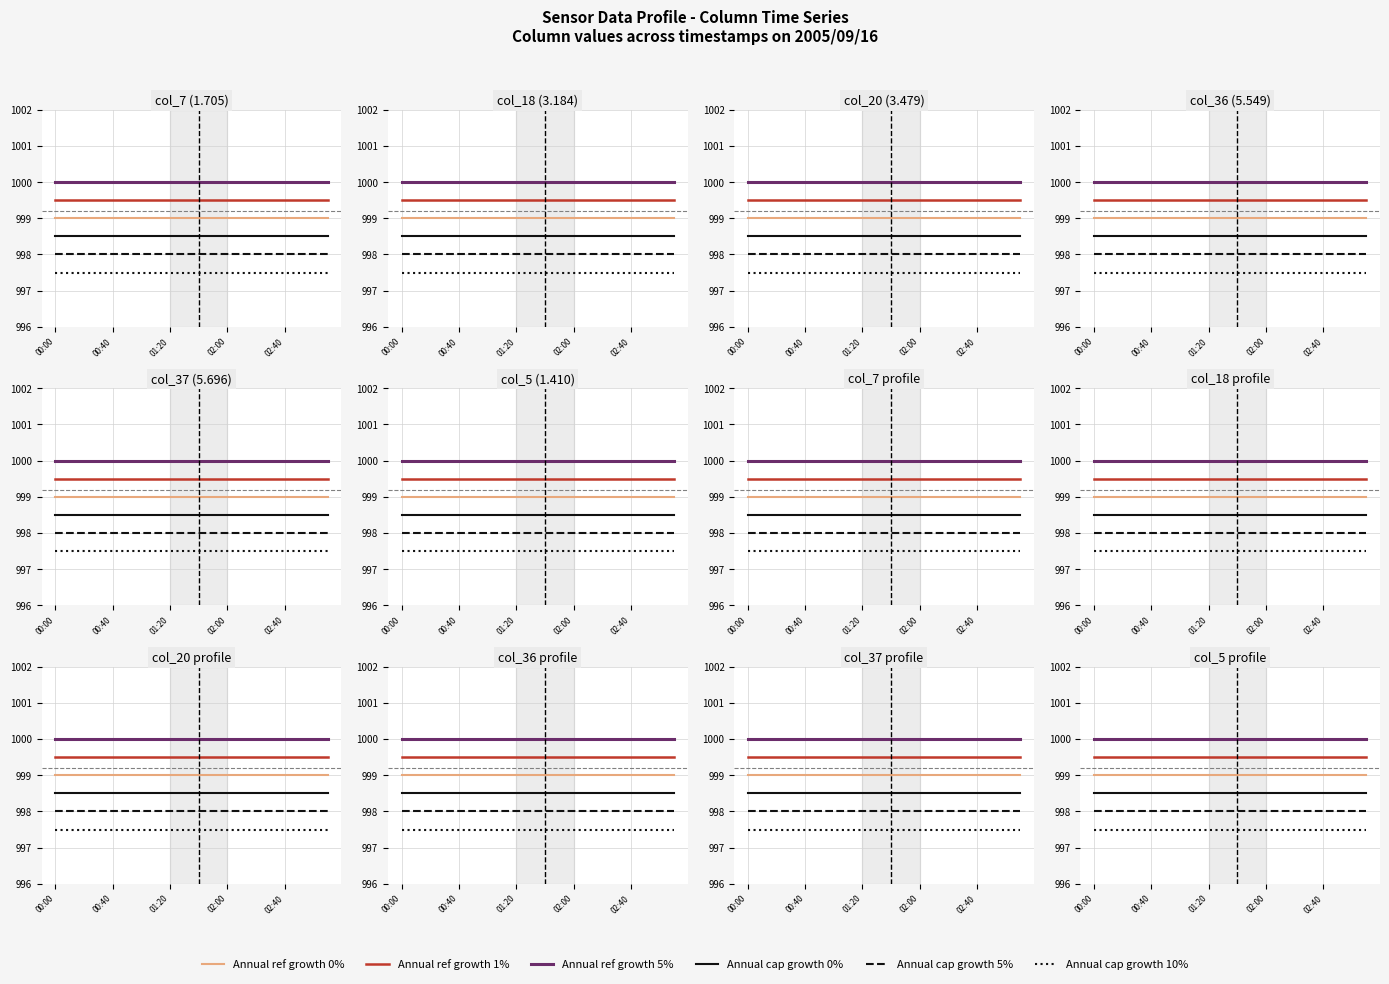

What are all the series names shown in the legend?

Annual ref growth 0%, Annual ref growth 1%, Annual ref growth 5%, Annual cap growth 0%, Annual cap growth 5%, Annual cap growth 10%